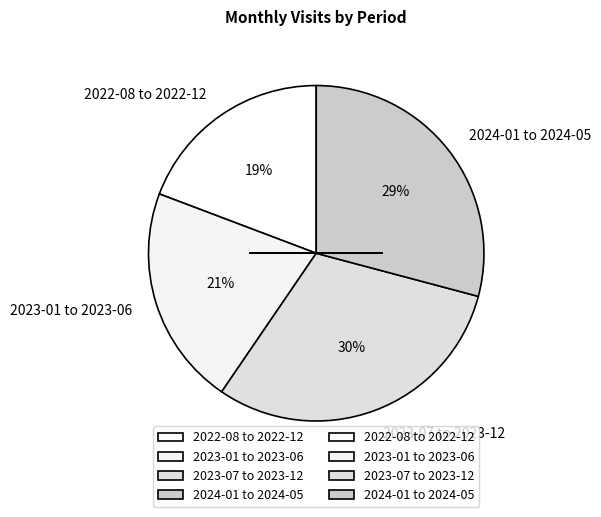

Between 2023-01 to 2023-06 and 2024-01 to 2024-05, which is larger?

2024-01 to 2024-05